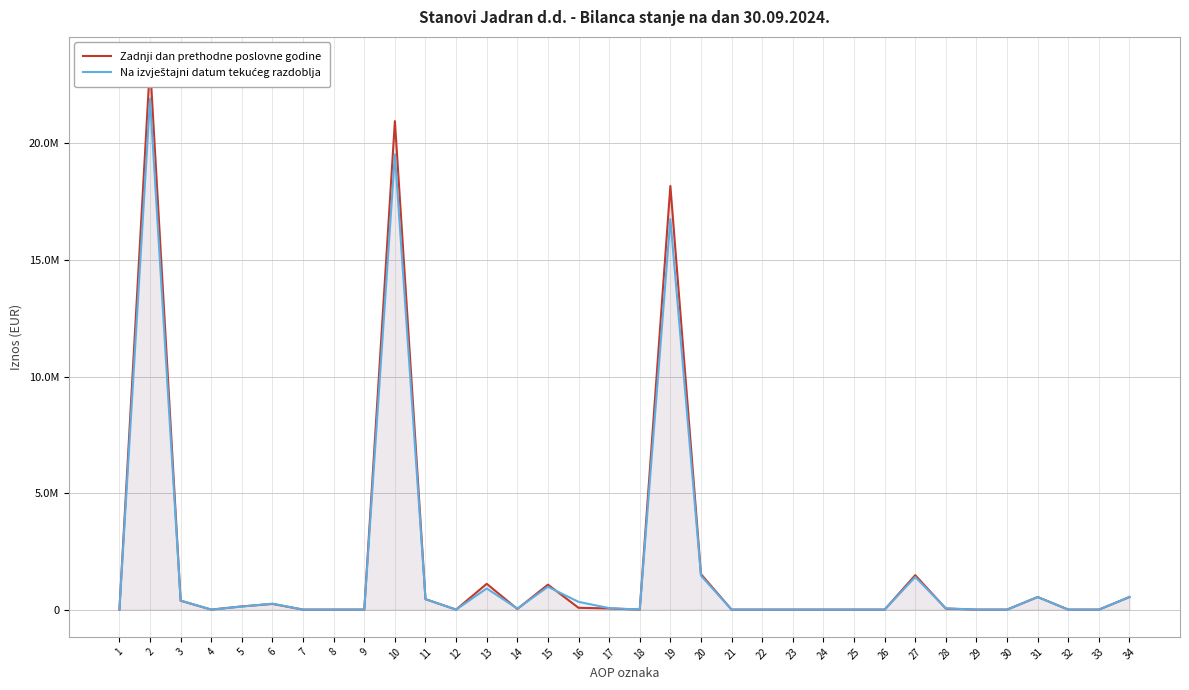

Reading left to right, transcribe all the data shown in this chart.

Zadnji dan prethodne poslovne godine: 1=0	2=23401616	3=382527	4=0	5=137663	6=244102	7=72	8=0	9=690	10=20958362	11=448325	12=0	13=1106741	14=27391	15=1070977	16=77503	17=49141	18=0	19=18178284	20=1520305	21=0	22=0	23=0	24=0	25=0	26=0	27=1476637	28=43668	29=0	30=0	31=540422	32=0	33=0	34=540422
Na izvještajni datum tekućeg razdoblja: 1=0	2=21919538	3=388027	4=0	5=131991	6=255339	7=72	8=0	9=625	10=19537206	11=448325	12=0	13=909106	14=43129	15=979056	16=332499	17=65247	18=0	19=16759844	20=1453883	21=0	22=0	23=0	24=0	25=0	26=0	27=1398457	28=55426	29=0	30=0	31=540422	32=0	33=0	34=540422